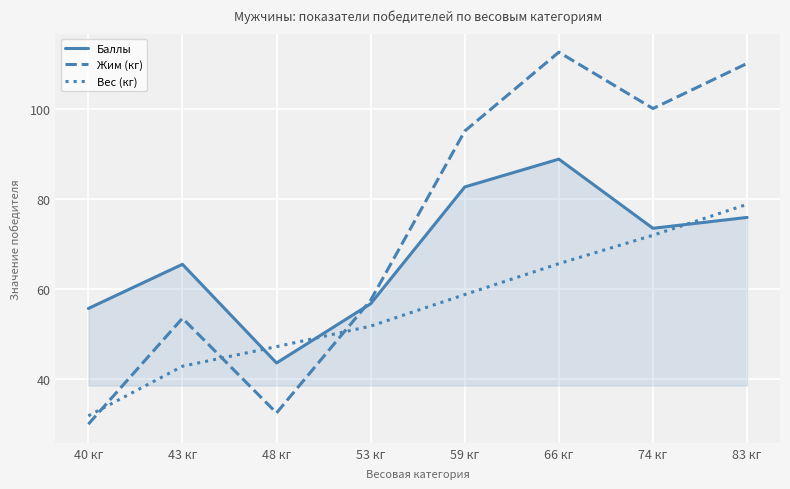

Which series has the largest total across all categories?

Жим (кг)